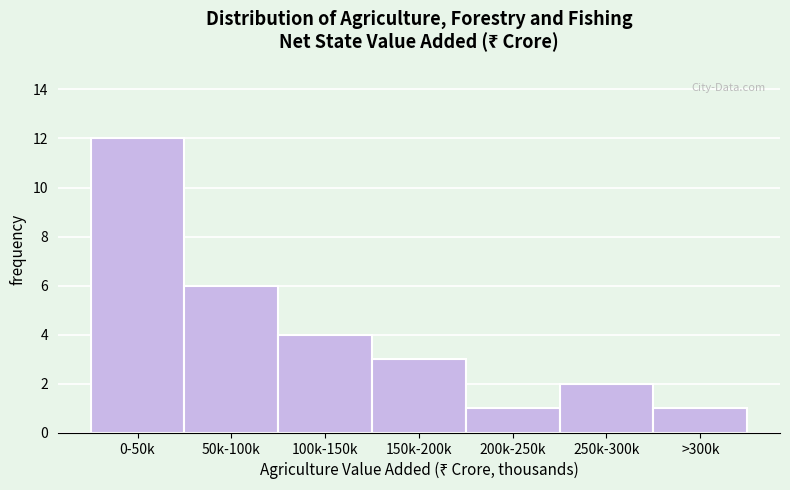

Reading left to right, list all the values displayed in this chart.

0-50k=12	50k-100k=6	100k-150k=4	150k-200k=3	200k-250k=1	250k-300k=2	>300k=1